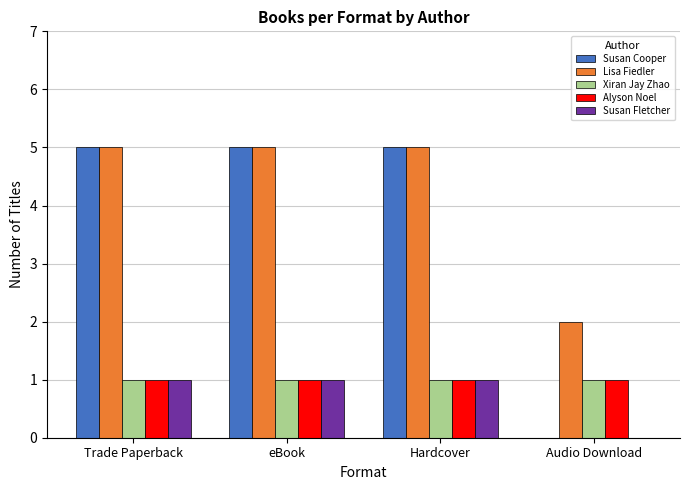

How many distinct data groups are displayed?

5